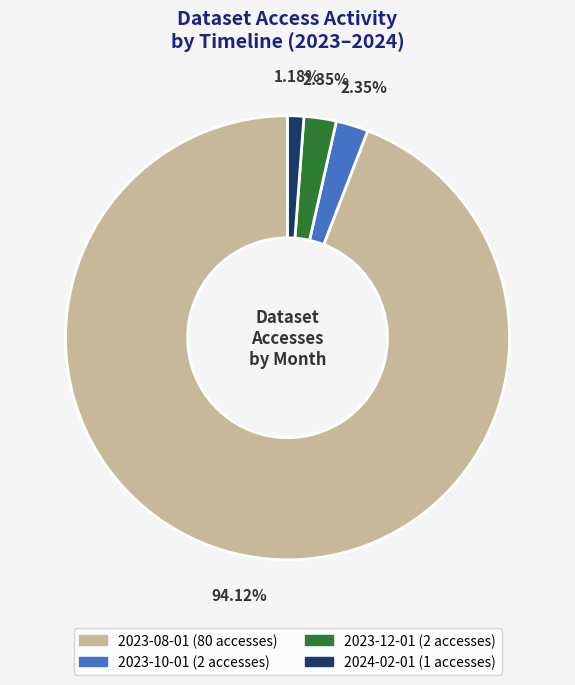

To the nearest percent, what is the average slice percentage?

25%